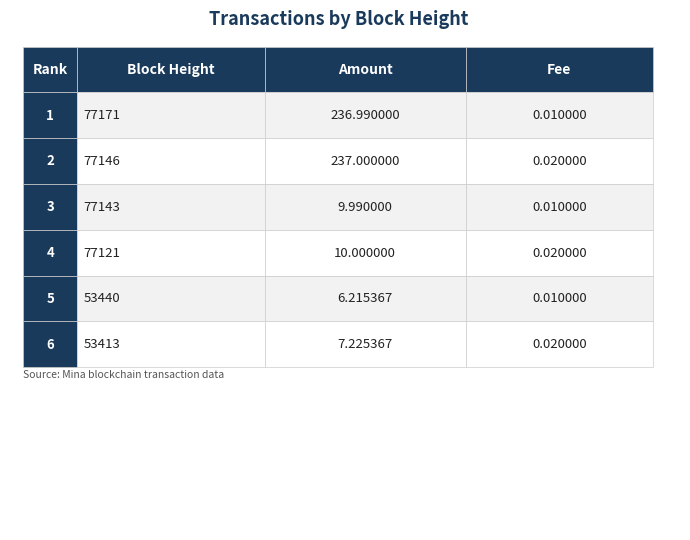

True or false: Amount has a value of 15.8 at 77143.

False